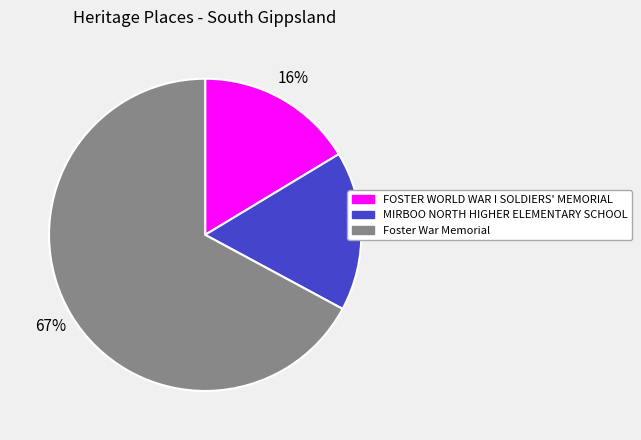

Count the number of slices in the pie.

3